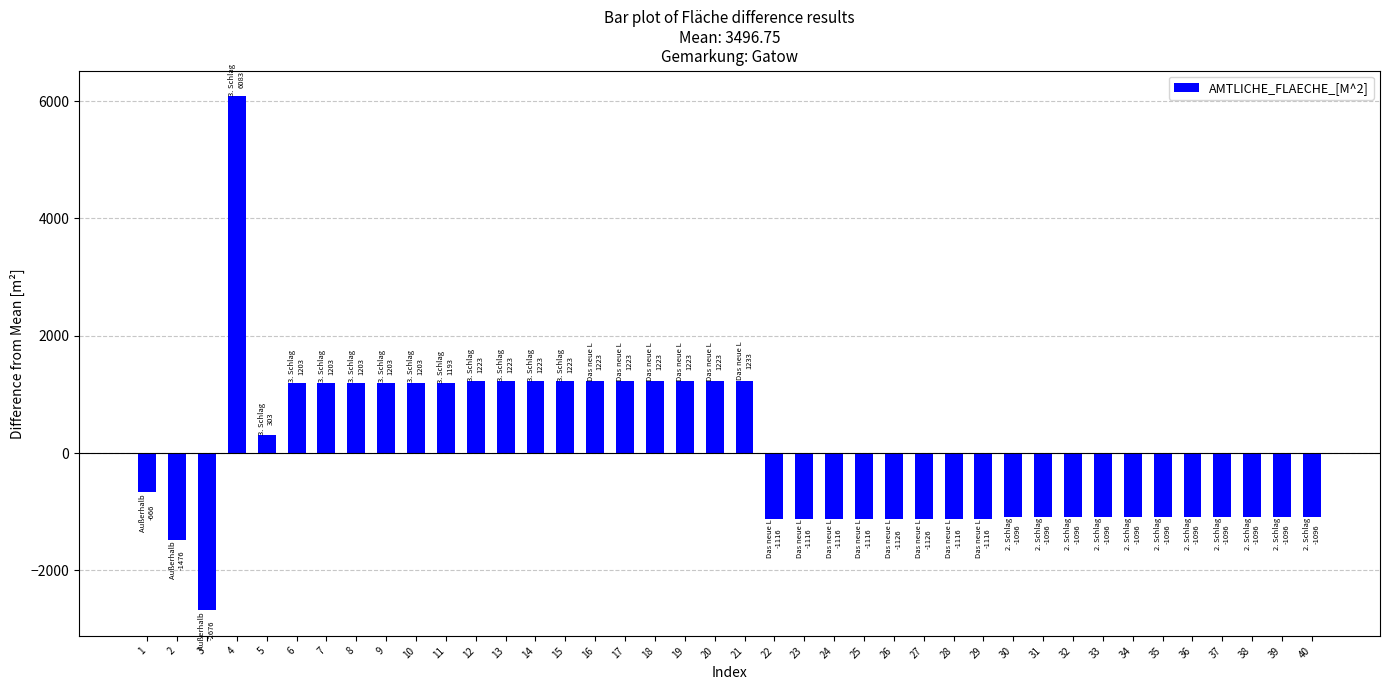

How many bars are there in total?

40